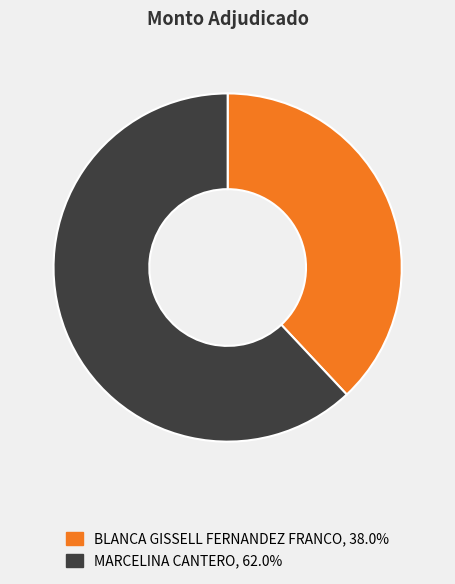

Approximately how many times larger is the value at MARCELINA CANTERO, 62.0% compared to BLANCA GISSELL FERNANDEZ FRANCO, 38.0%?

1.6